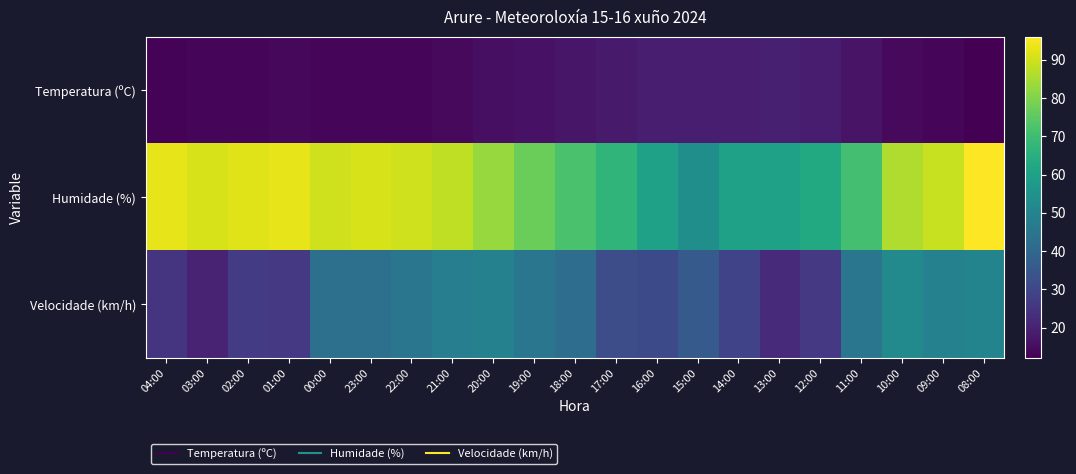

What is the spread (max minus min) of values at 02:00?

78.4